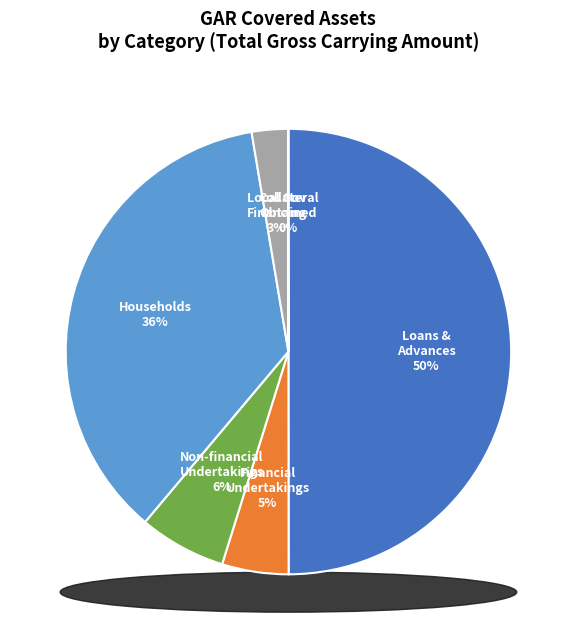

Is there a majority slice in this chart?

No